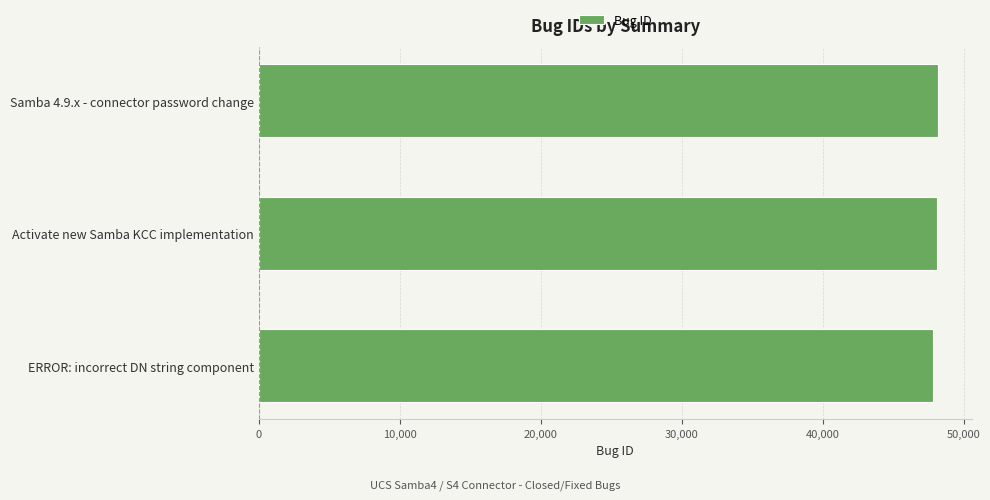

Are the bars horizontal?

Yes